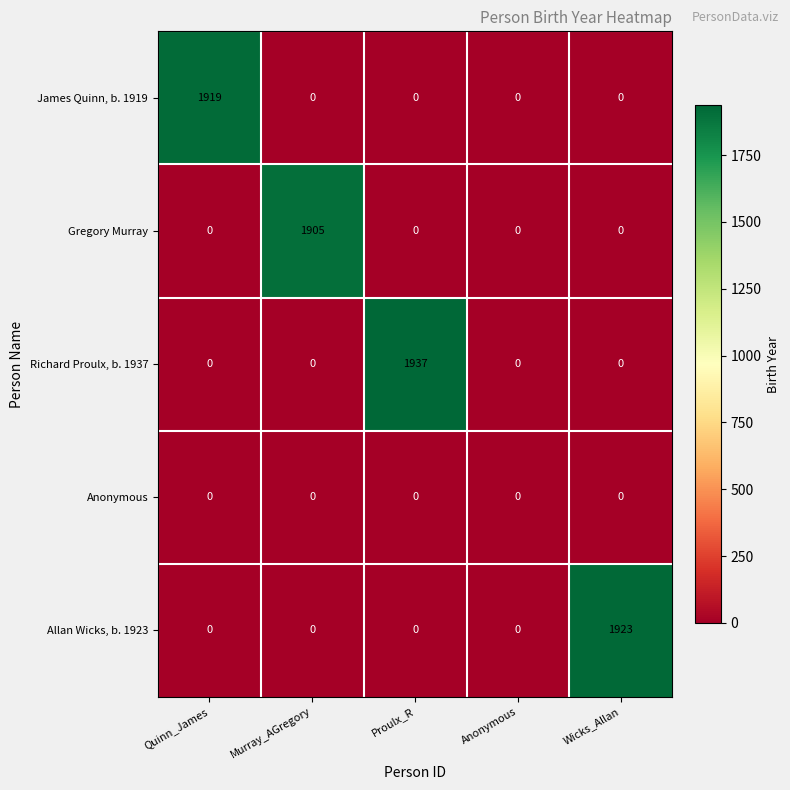

What is the spread (max minus min) of values at Quinn_James?

1919